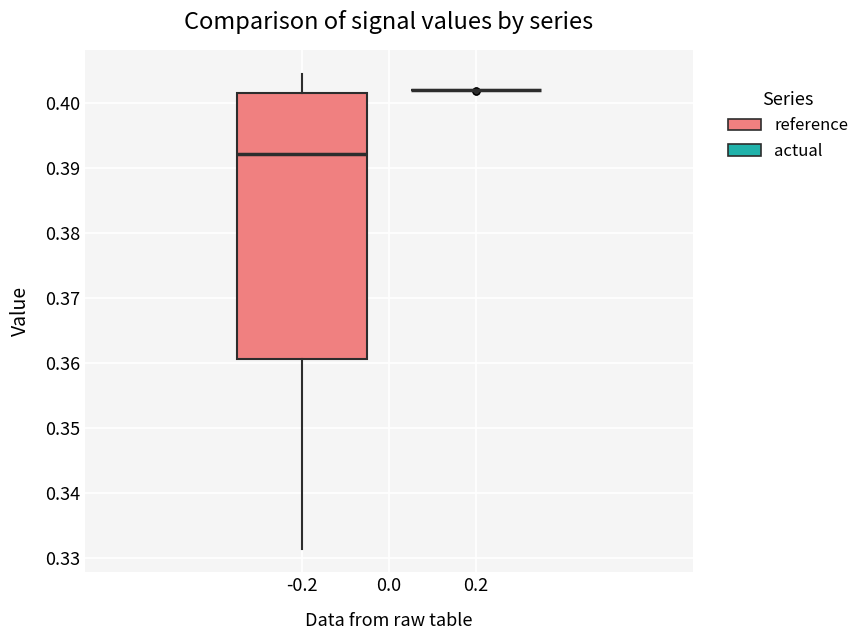

Reading left to right, read every box against the y-axis: the position of its median line, the range the box covers, and the ends of its whiskers. The values are not printed on the chart, so give them approximately, as read against the axis.

-0.2: median 0.392, box 0.361 to 0.402, whiskers 0.331 to 0.405
0.2: box collapsed to a line at 0.402, whiskers 0.402 to 0.402